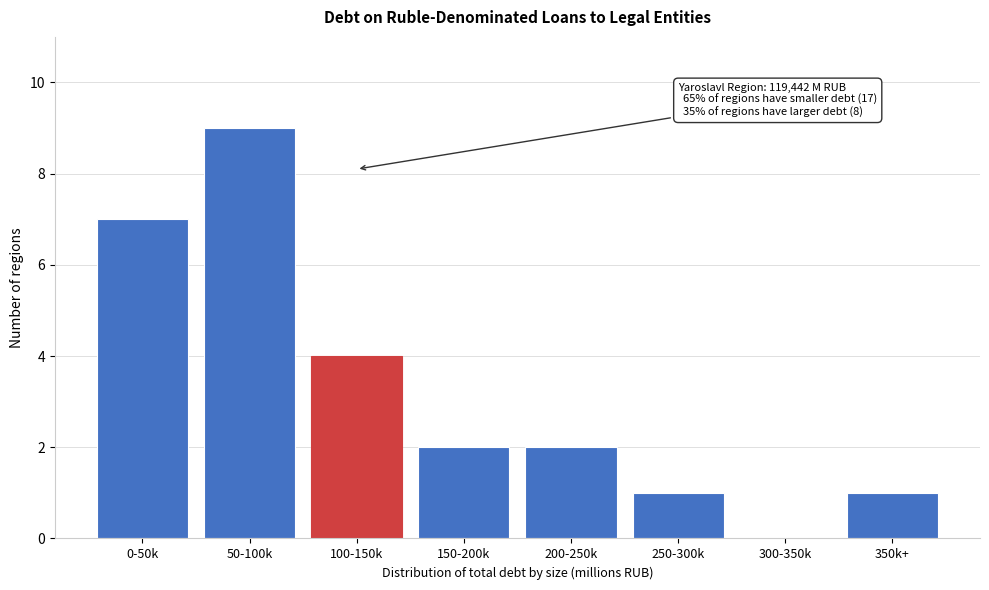

Reading left to right, extract all data points from this chart.

0-50k=7	50-100k=9	100-150k=4	150-200k=2	200-250k=2	250-300k=1	300-350k=0	350k+=1